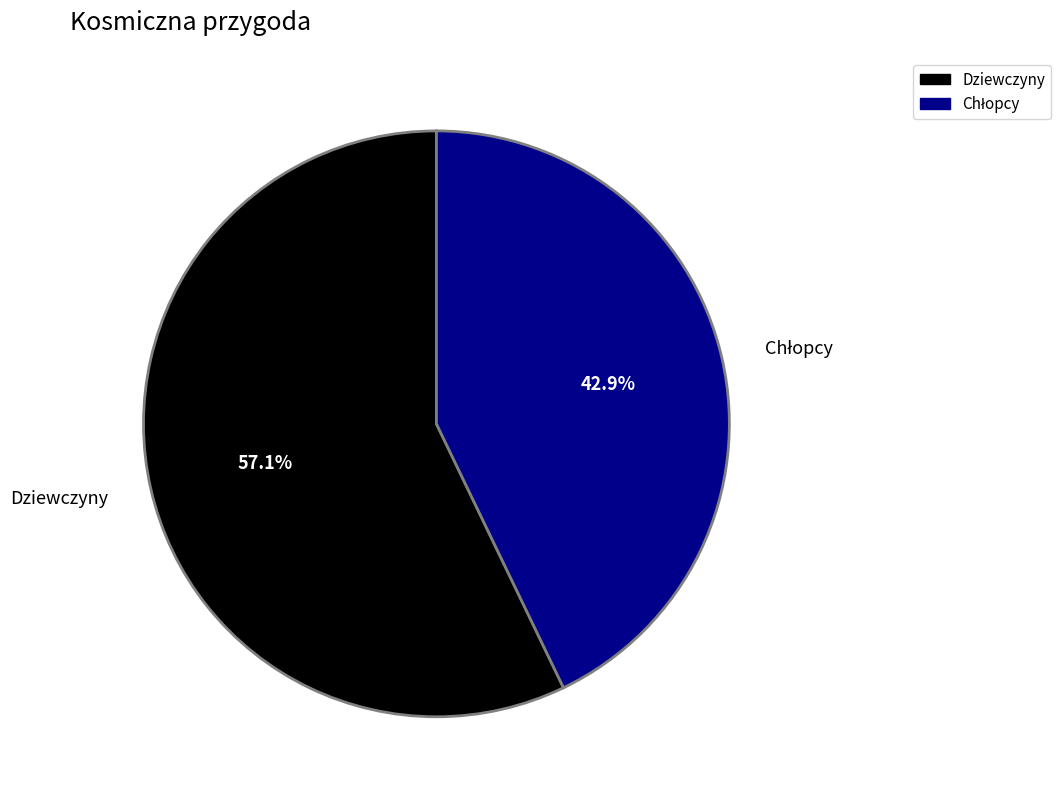

Count the number of slices in the pie.

2